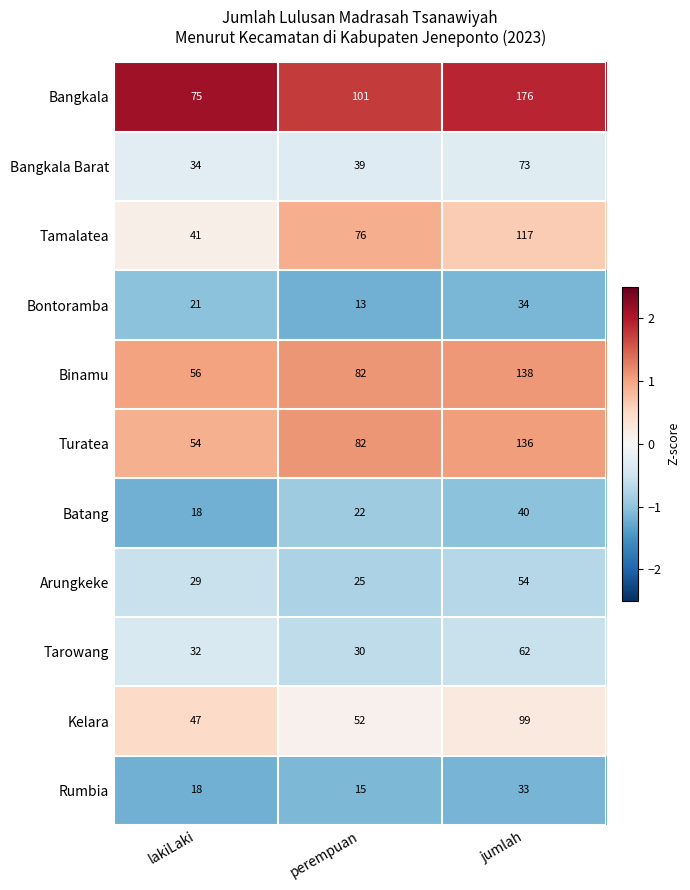

At which category is the sum across all series the highest?

jumlah